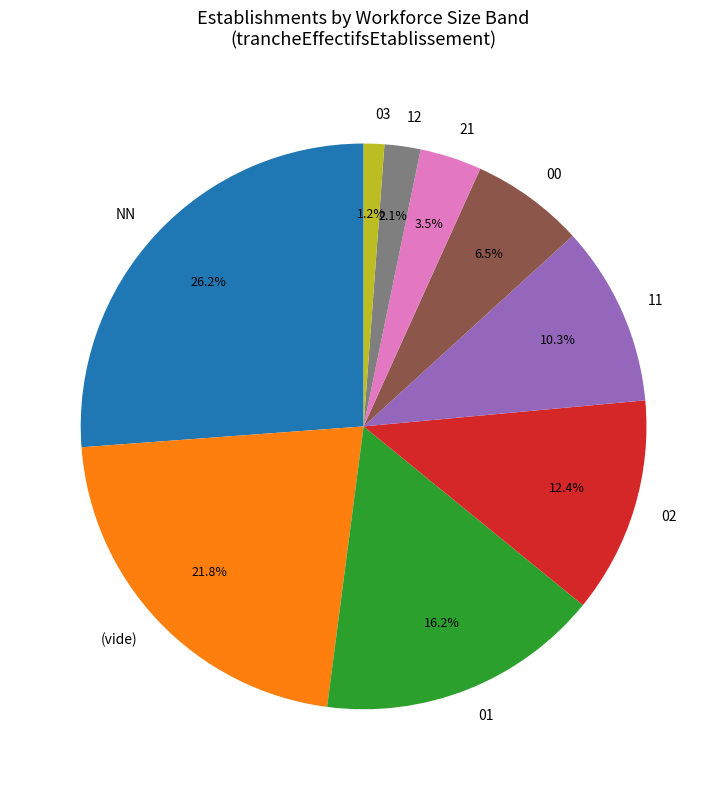

What is the largest slice in the pie chart?

NN